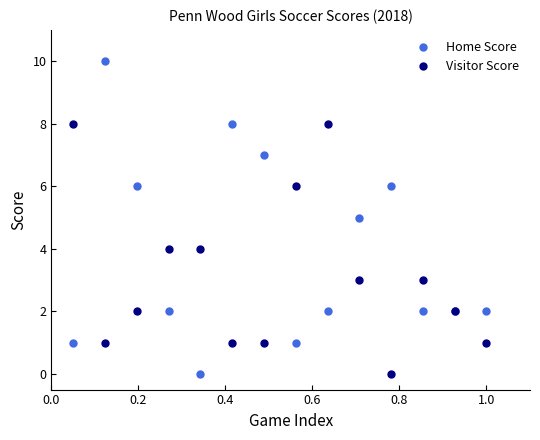

How many lines are shown in the chart?

2